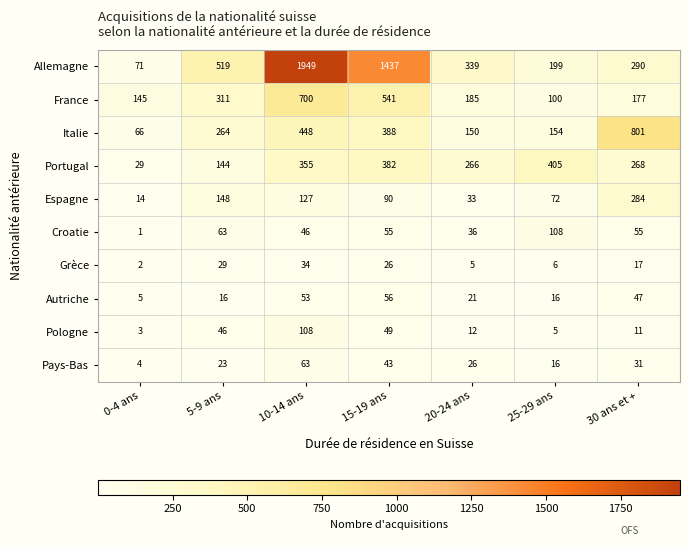

Rank the series at 20-24 ans from lowest to highest value.

Grèce, Pologne, Autriche, Pays-Bas, Espagne, Croatie, Italie, France, Portugal, Allemagne